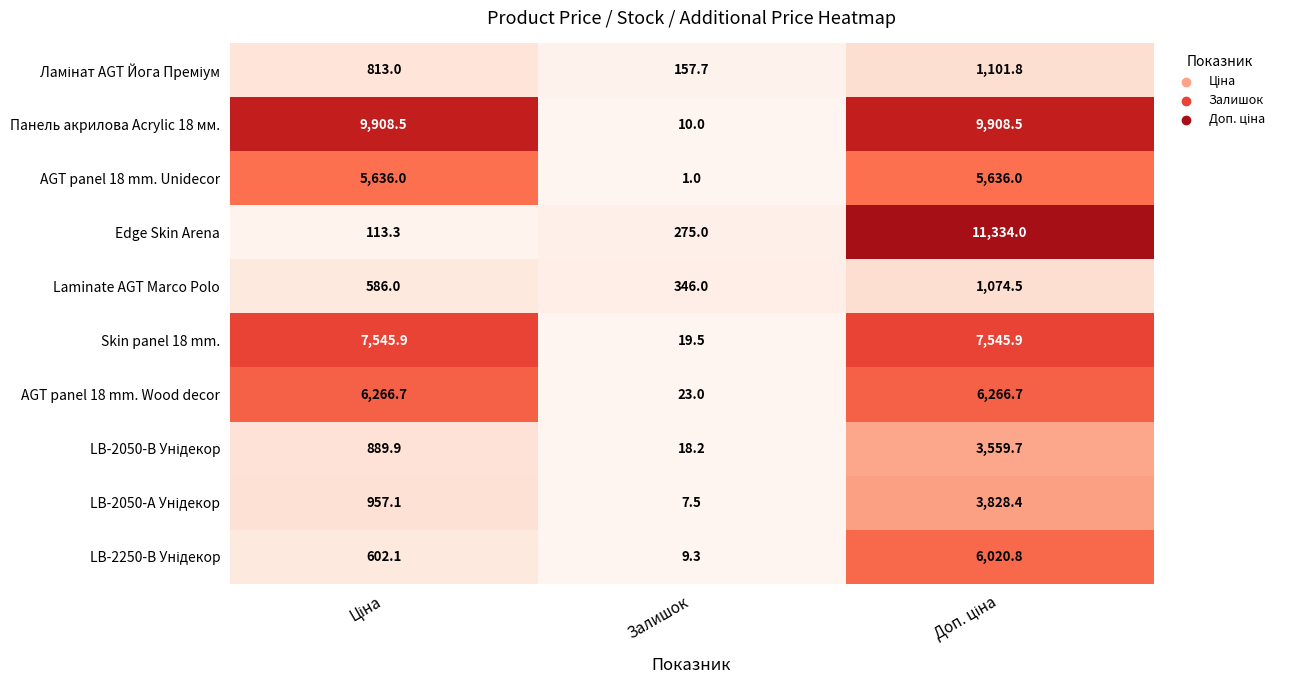

Which series has the largest range (max minus min)?

Edge Skin Arena